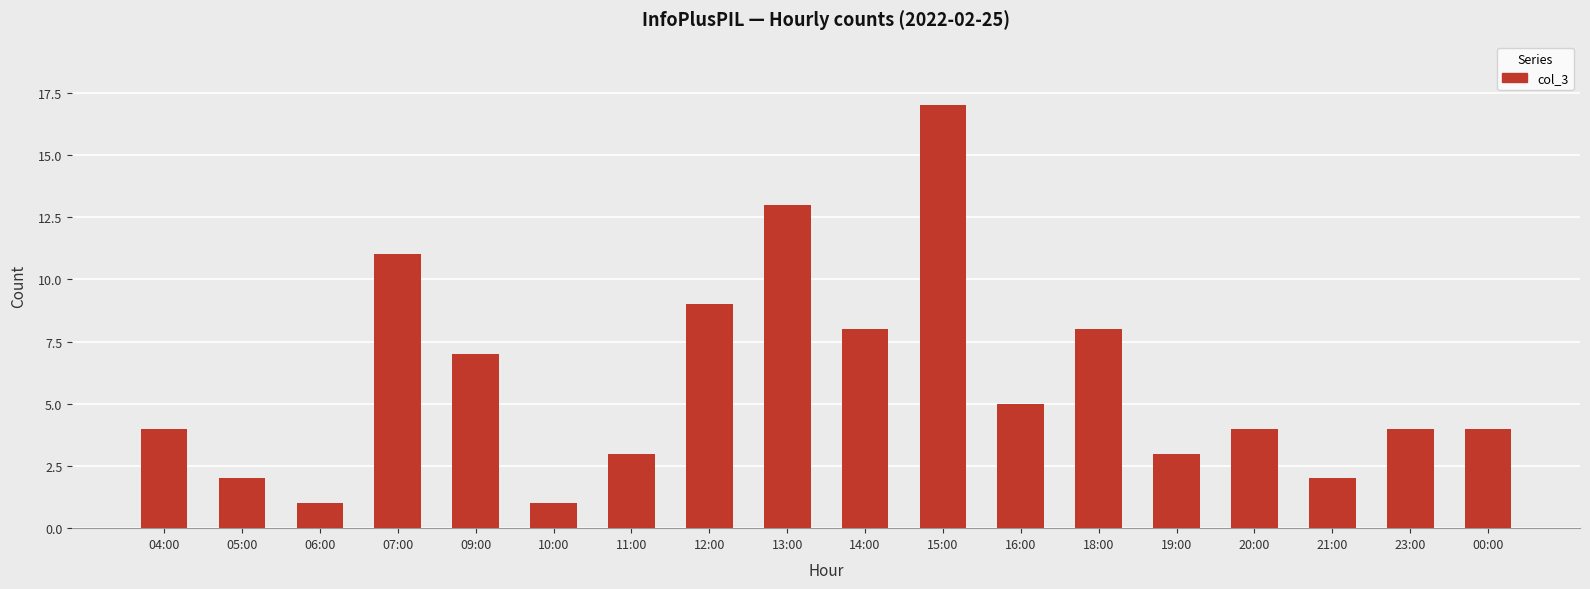

How many distinct data groups are displayed?

1